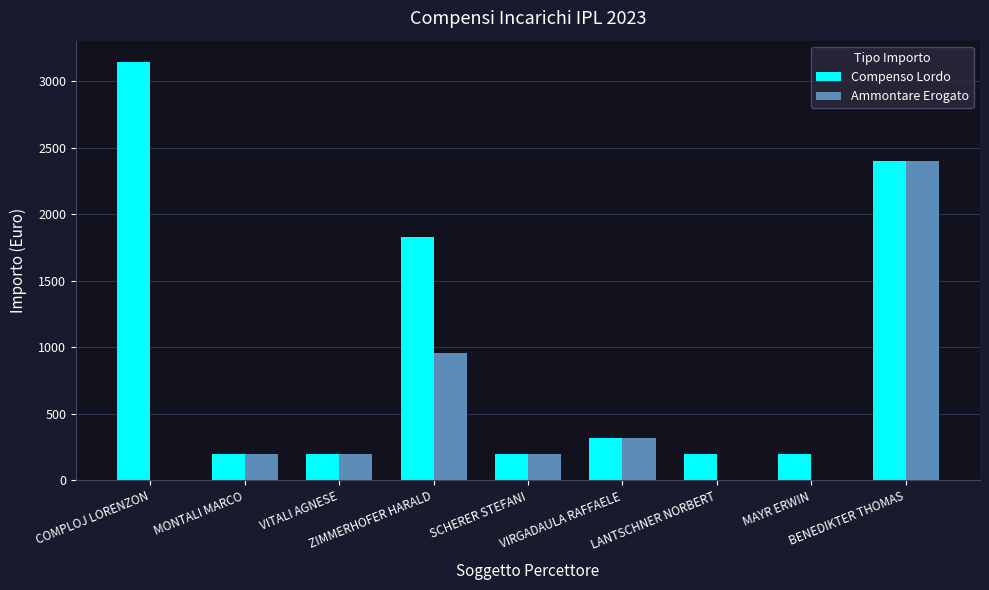

What is the greatest value displayed?

3145.0